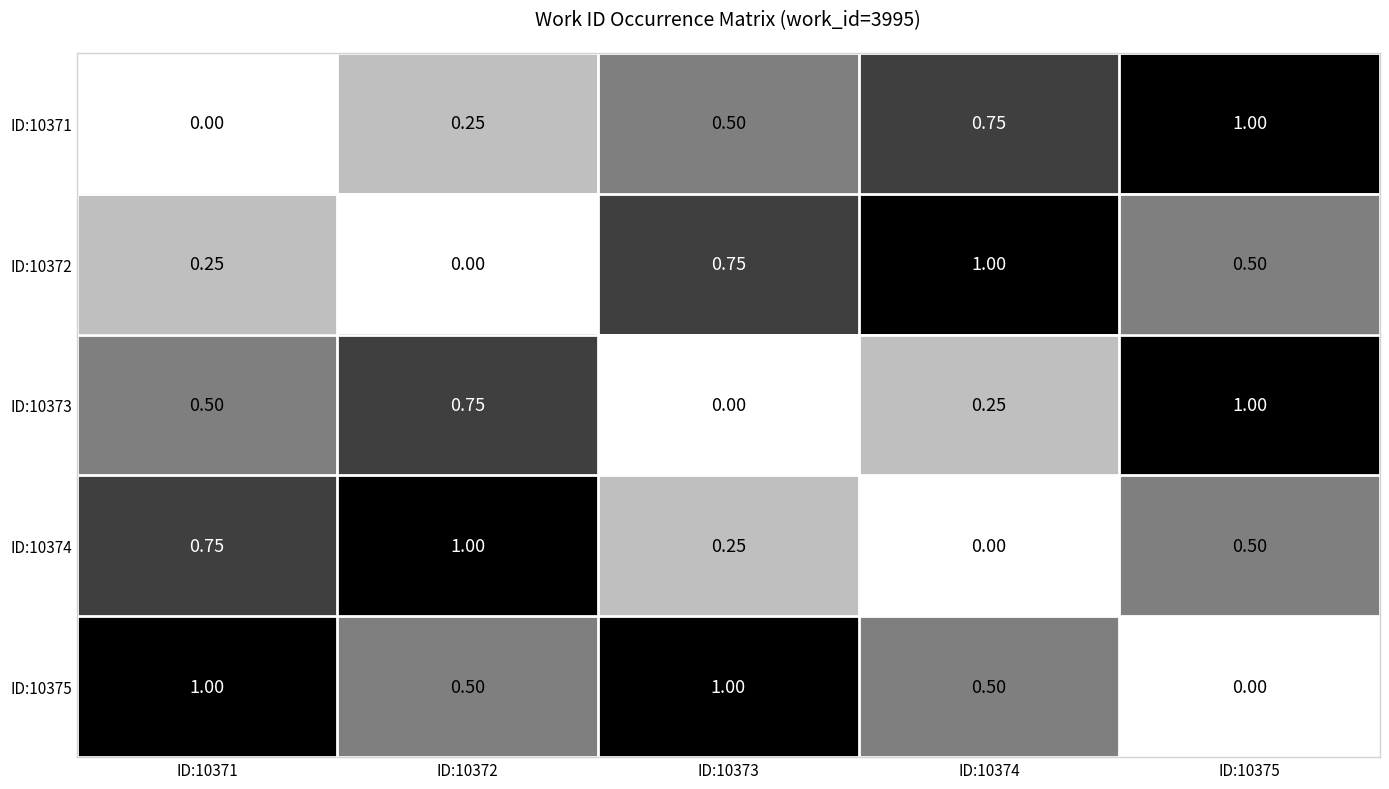

Which has a higher value, ID:10374 or ID:10371?

ID:10374